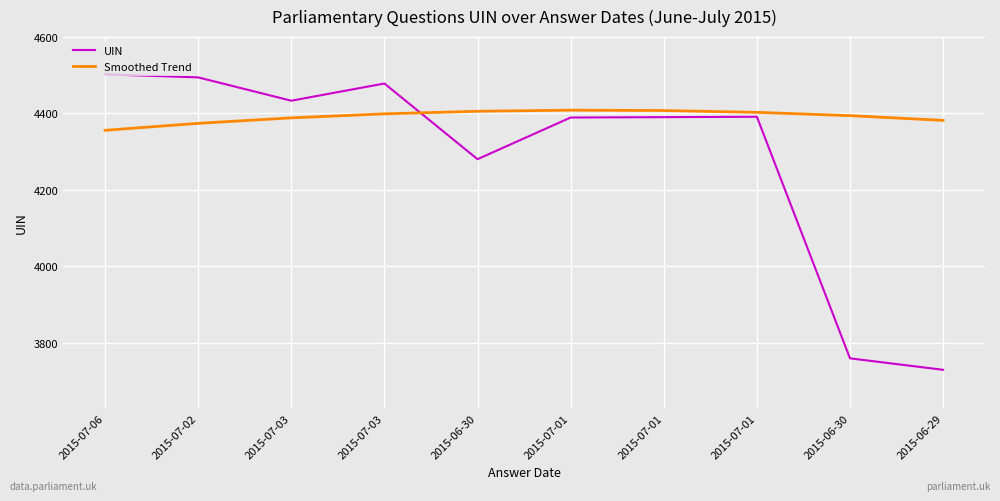

True or false: Smoothed Trend has more than 2 interior local peaks.

False